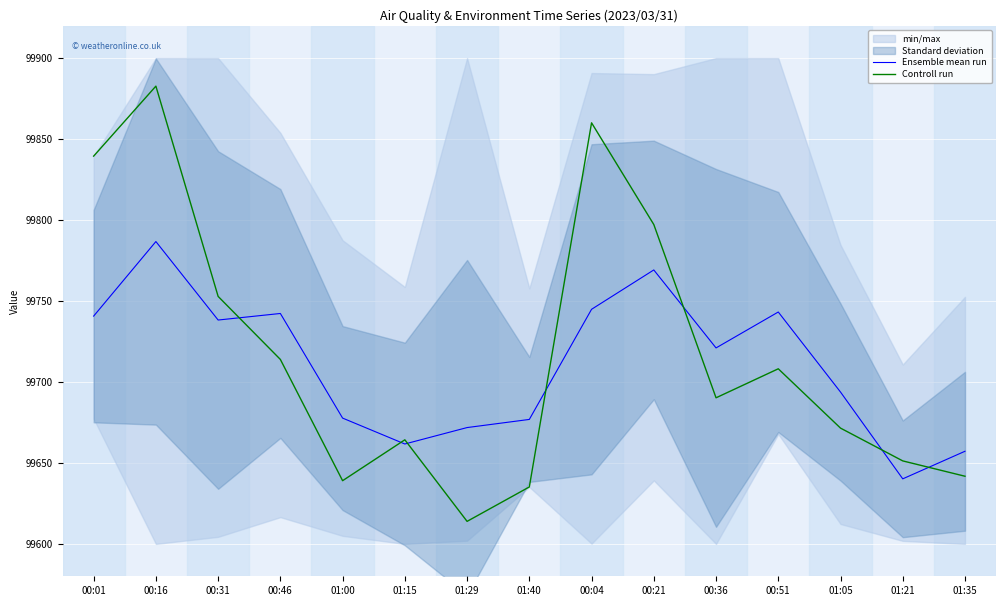

True or false: Controll run and Ensemble mean run intersect in this chart.

True